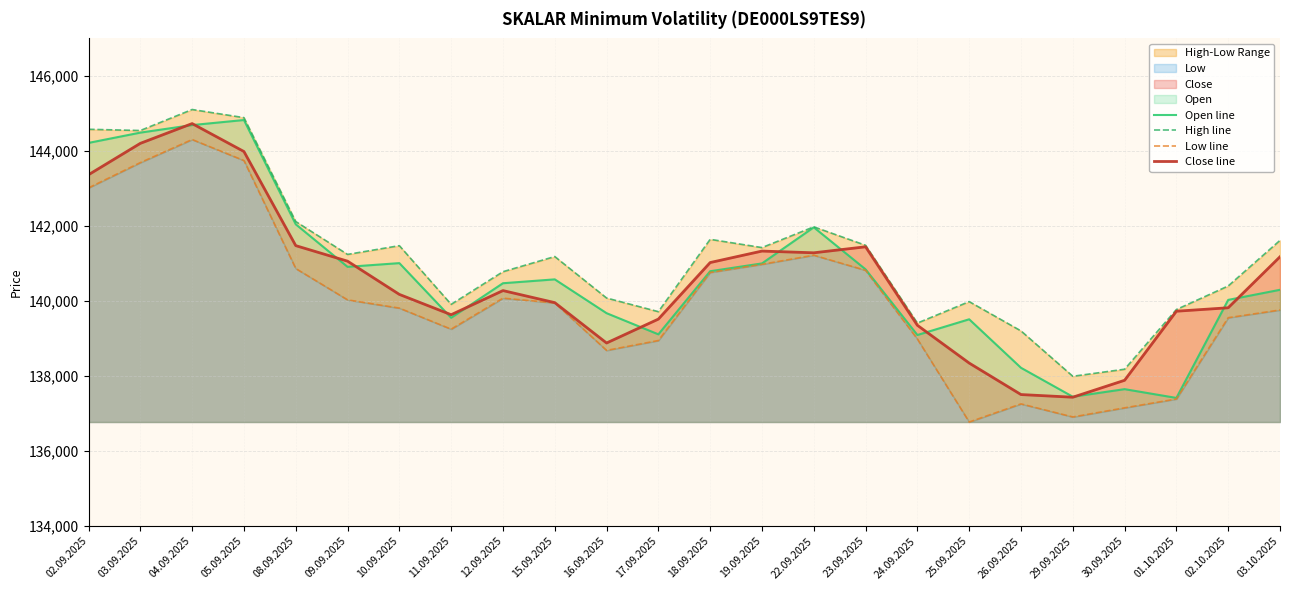

Reading right to left, extract all data points from this chart.

Open line: 140300	140031	137418	137652	137450	138221	139514	139095	140845	141965	141003	140795	139113	139677	140578	140475	139554	141011	140912	142046	144825	144690	144489	144215
High line: 141617	140402	139774	138183	137995	139204	139985	139413	141486	141978	141425	141645	139717	140081	141186	140782	139912	141476	141243	142119	144888	145105	144545	144578
Low line: 139762	139556	137390	137154	136911	137259	136776	138988	140819	141222	140979	140762	138948	138685	139951	140077	139251	139812	140032	140867	143745	144305	143690	143016
Close line: 141180	139821	139729	137888	137437	137508	138347	139354	141446	141286	141332	141026	139519	138882	139958	140279	139636	140177	141063	141477	143985	144730	144203	143367